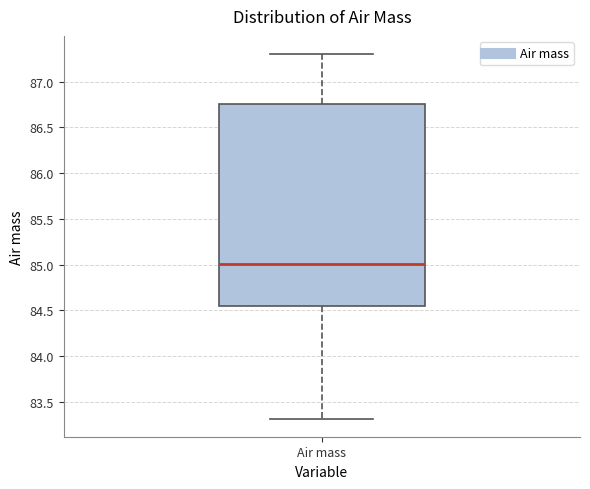

Transcribe this box plot: give where the median line is, the range the box spans, and where the two whiskers end, as read against the y-axis. The values are not printed on the chart, so give them approximately, as read against the axis.

median 85.00, box 84.55 to 86.75, whiskers 83.30 to 87.30